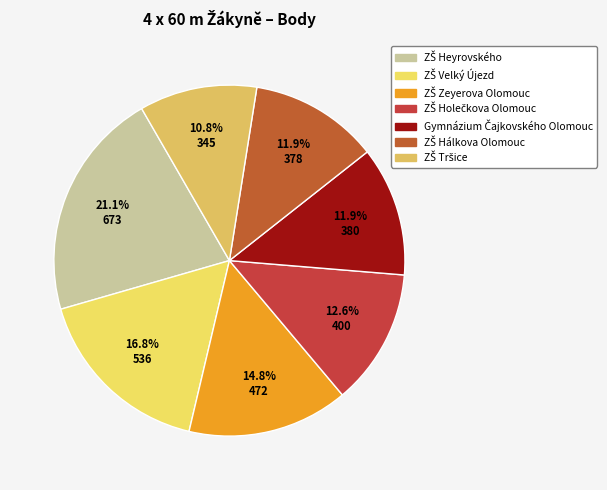

Which category has the biggest portion of the pie?

ZŠ Heyrovského